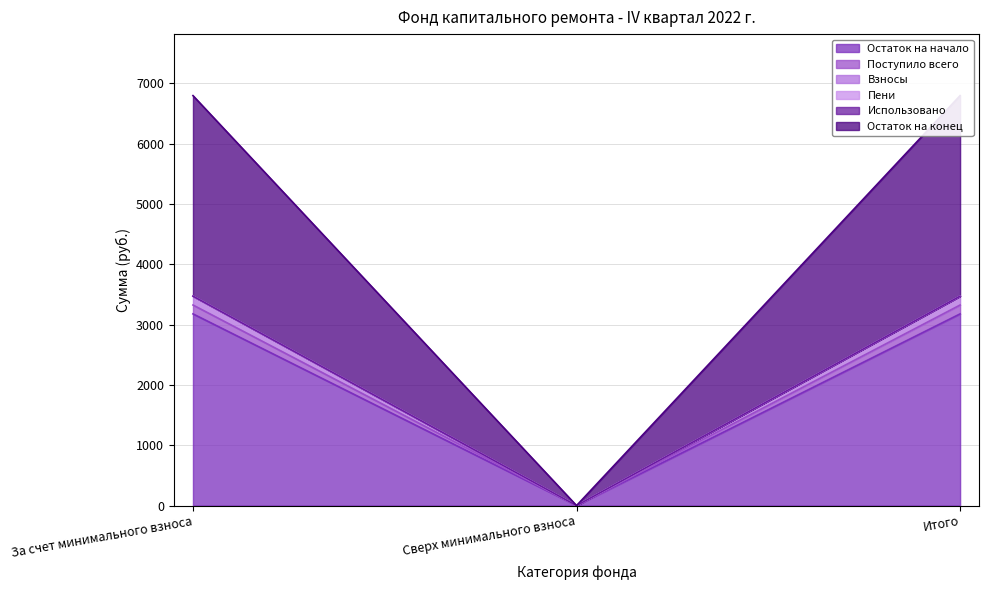

What is the average value of the Остаток на конец series?

2314.6